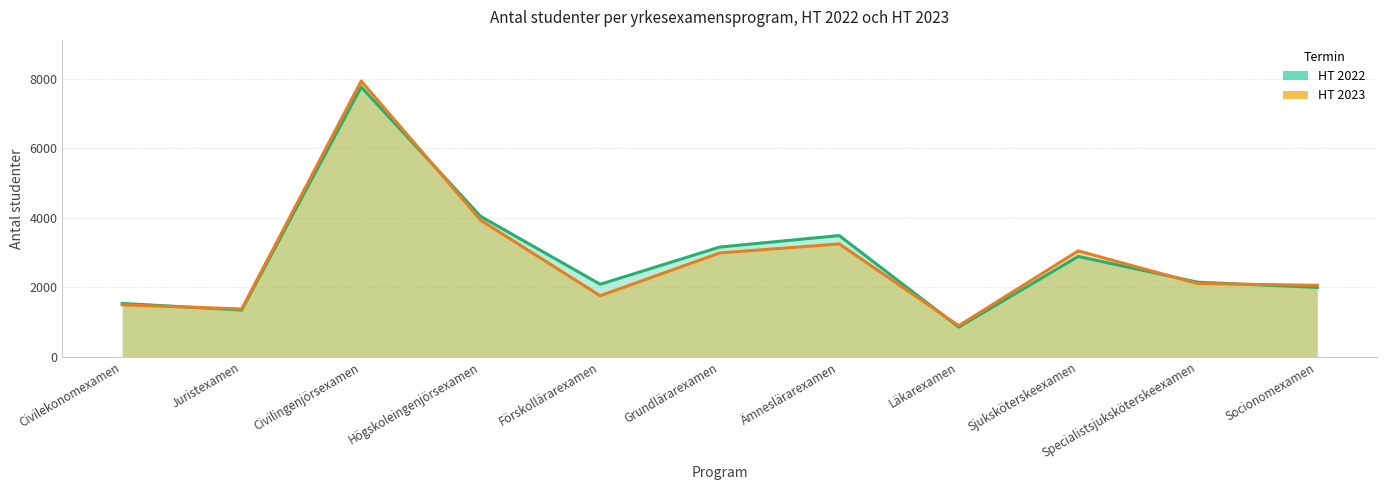

True or false: 2022 has more than 1 interior local peaks.

True